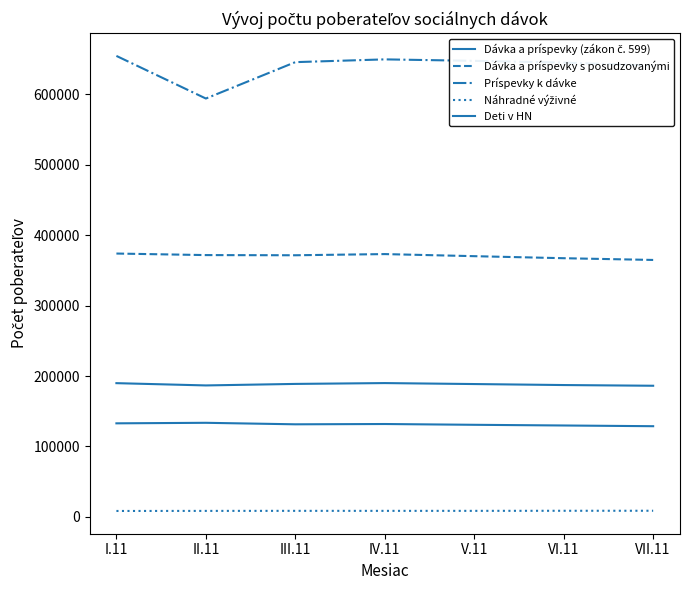

True or false: Náhradné výživné and Dávka a príspevky s posudzovanými cross at least once.

False